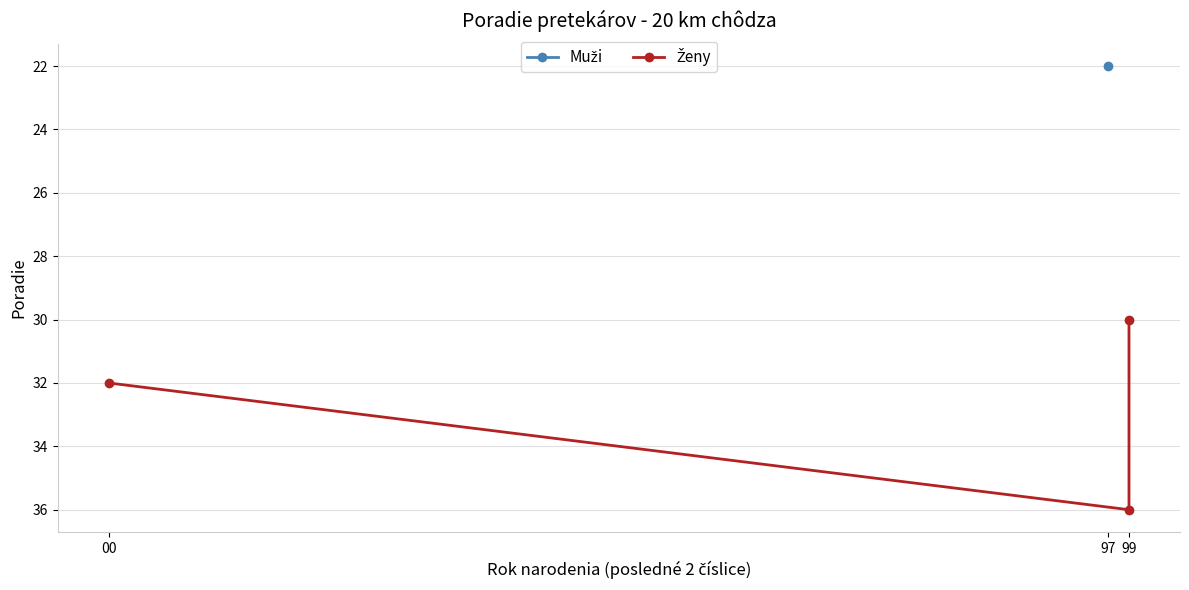

Count the values in the range 30 to 36.

3